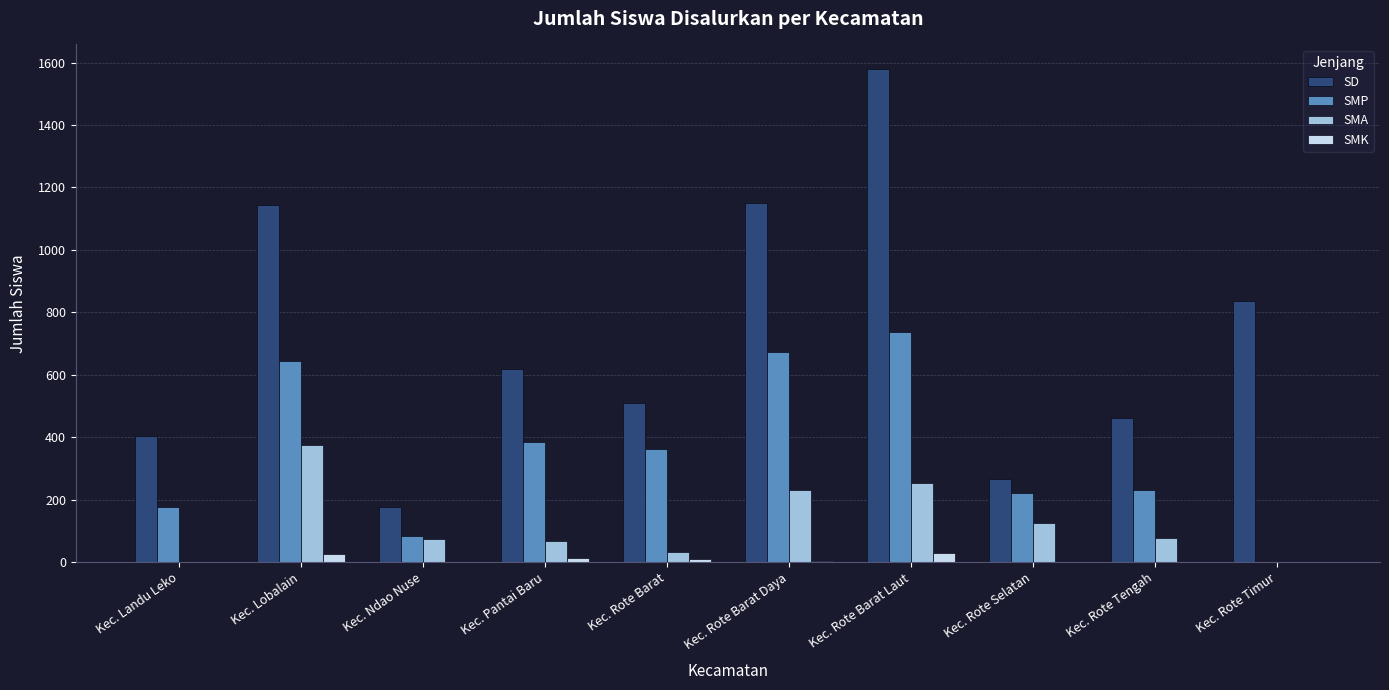

How many groups of bars are there?

10